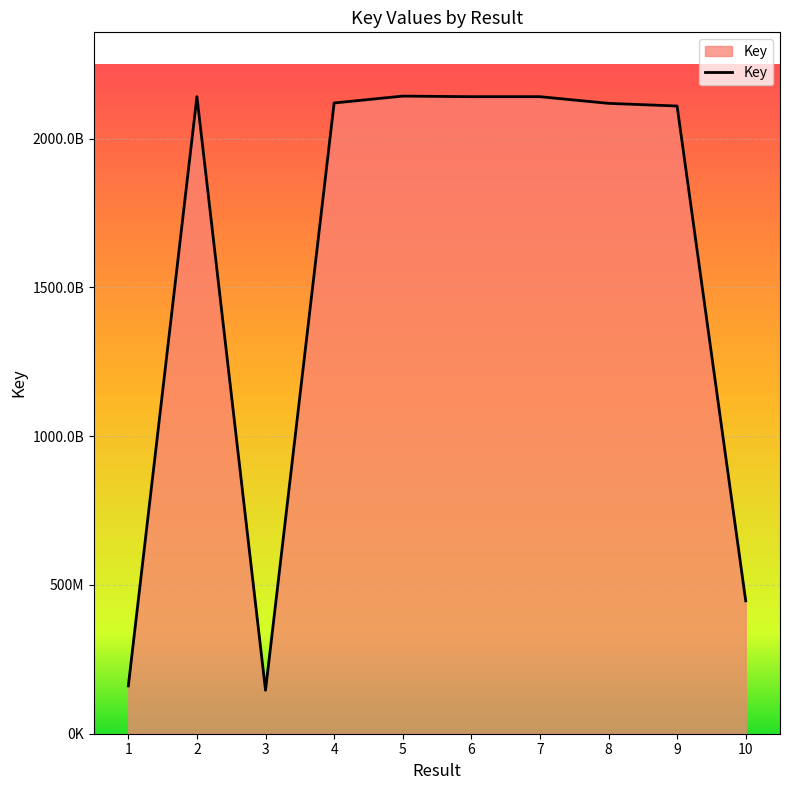

Does the chart have visible grid lines?

Yes